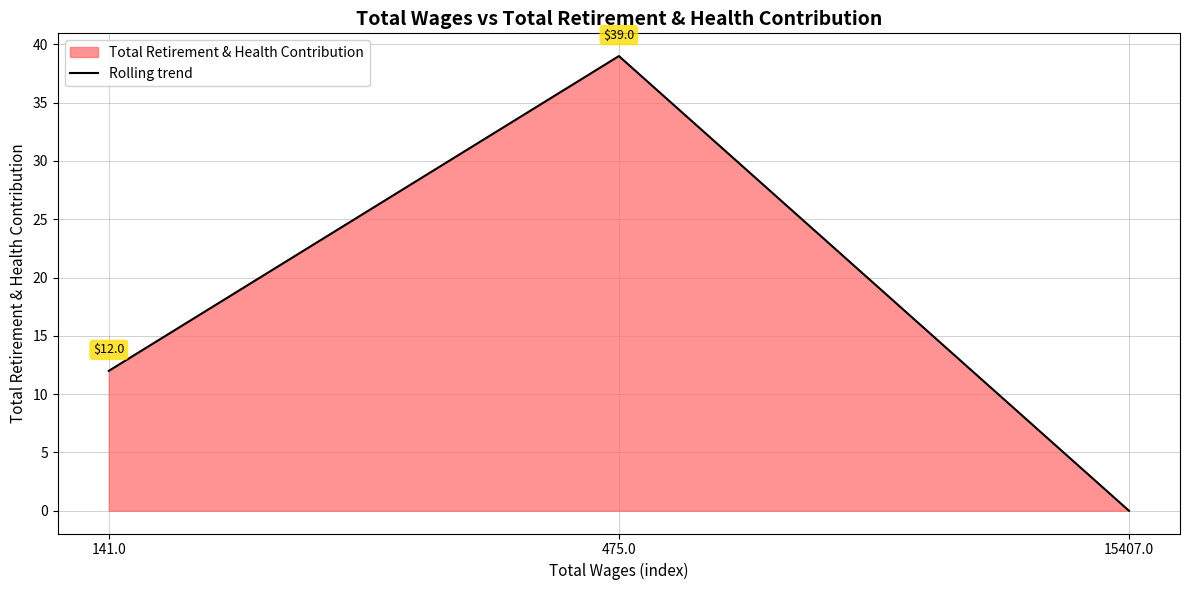

Rank the categories by value from highest to lowest.

475.0, 141.0, 15407.0